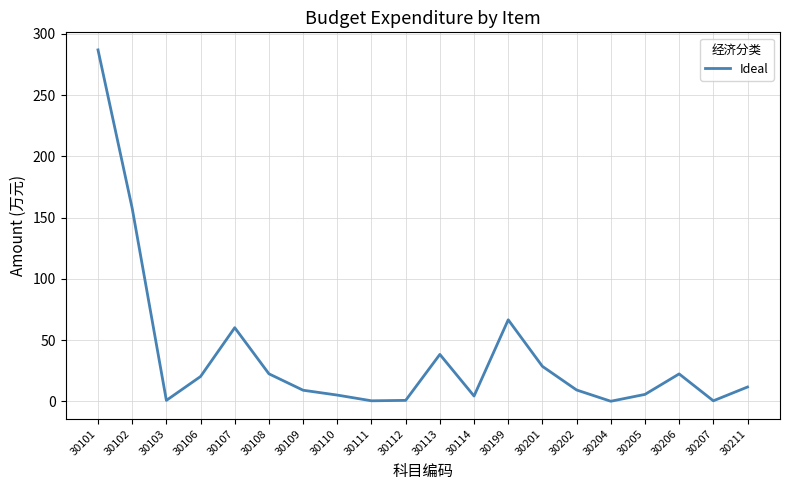

Is it true that the value at 30113 is 38.3?

True